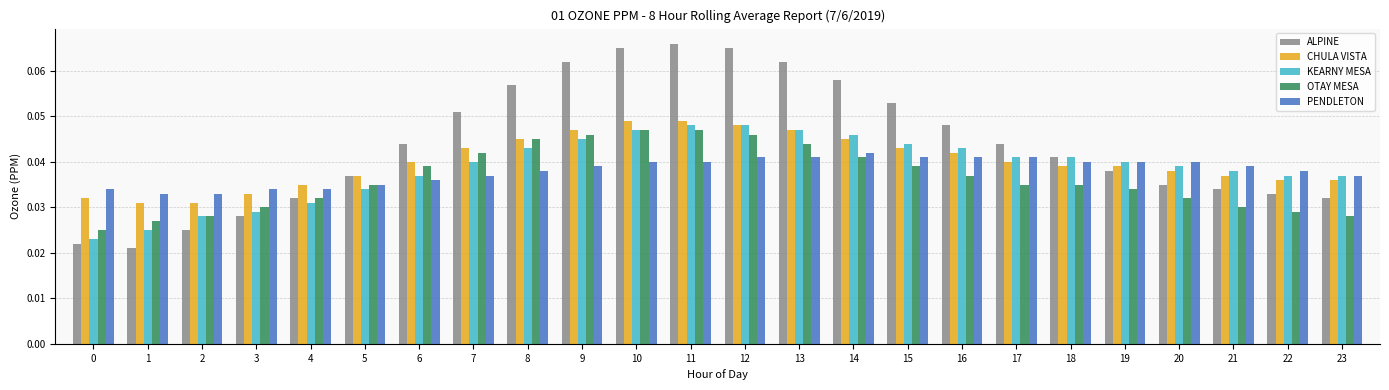

Between 0 and 16, which series saw the biggest shift?

ALPINE